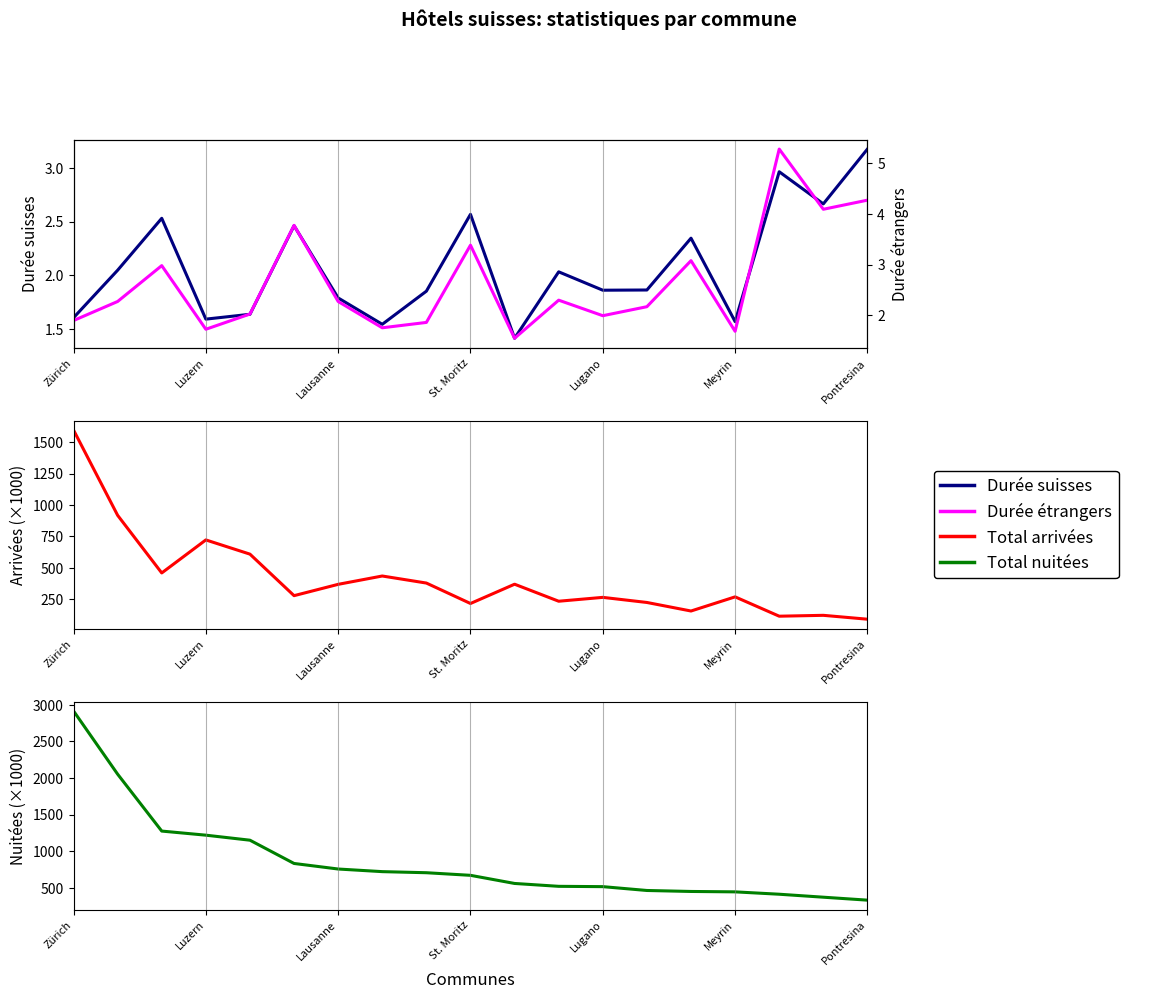

Rank the series at Luzern from highest to lowest value.

Total nuitées (k), Total arrivées (k), Durée étrangers, Durée suisses